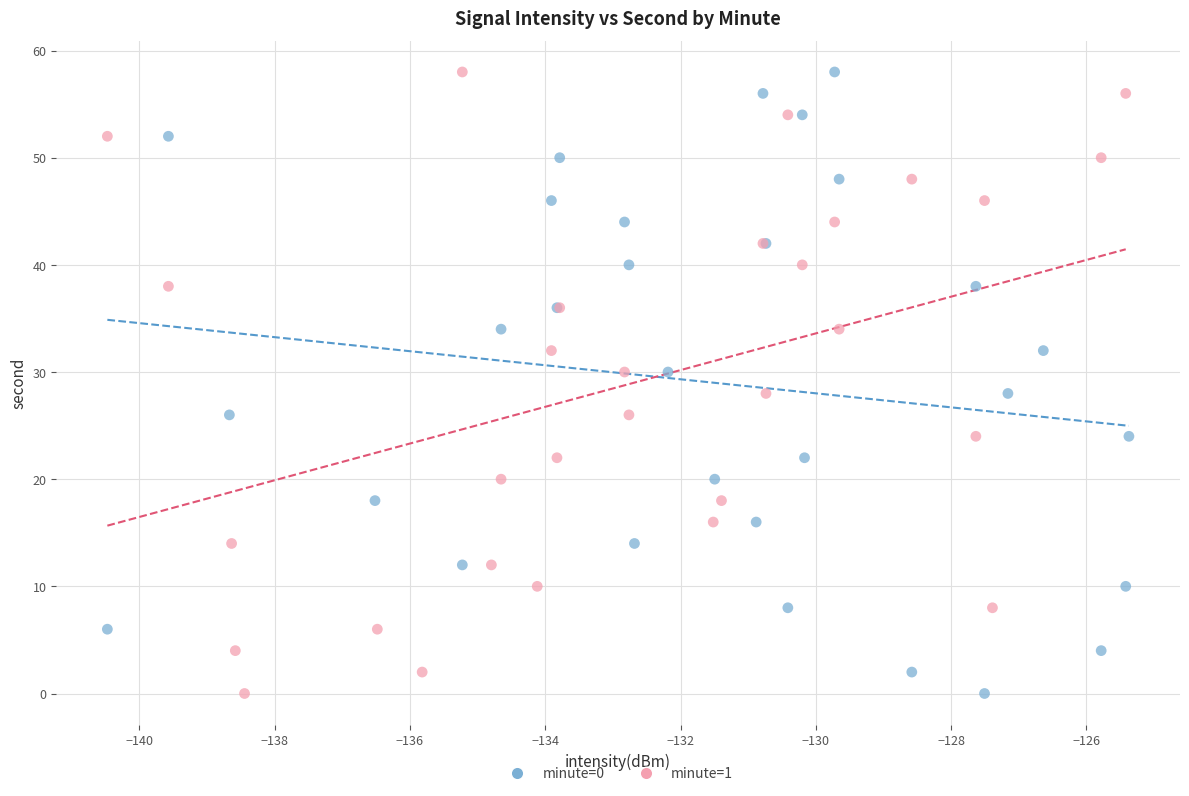

What are all the series names shown in the legend?

minute=0, minute=1